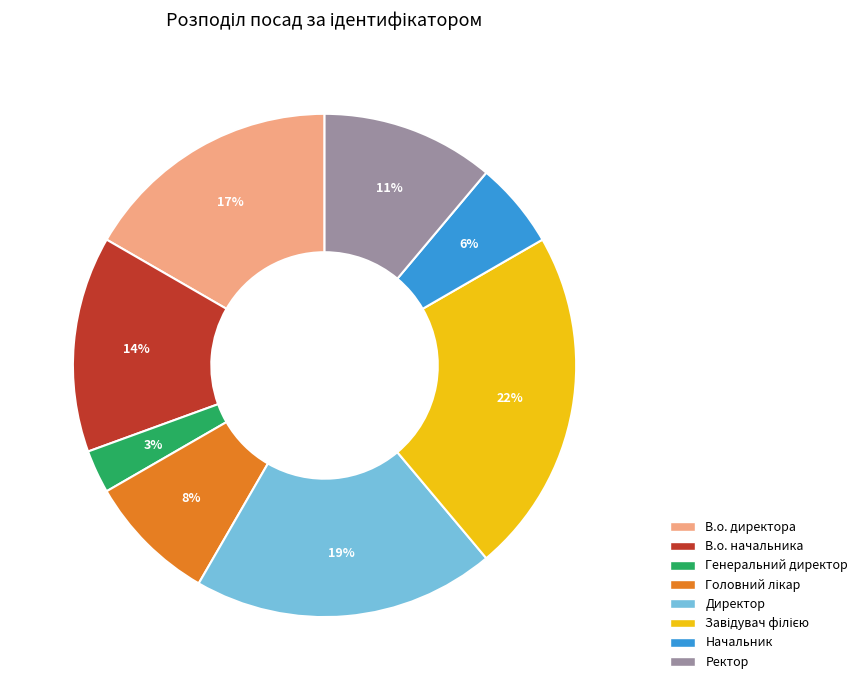

Which has a higher value, Ректор or Директор?

Директор